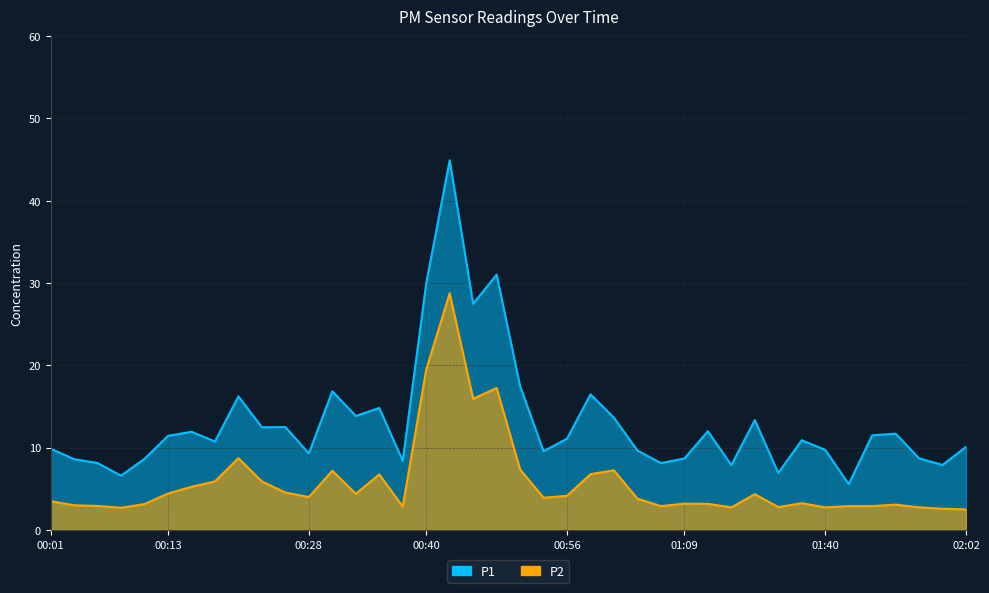

List the series in order of their peak value, lowest first.

P2, P1